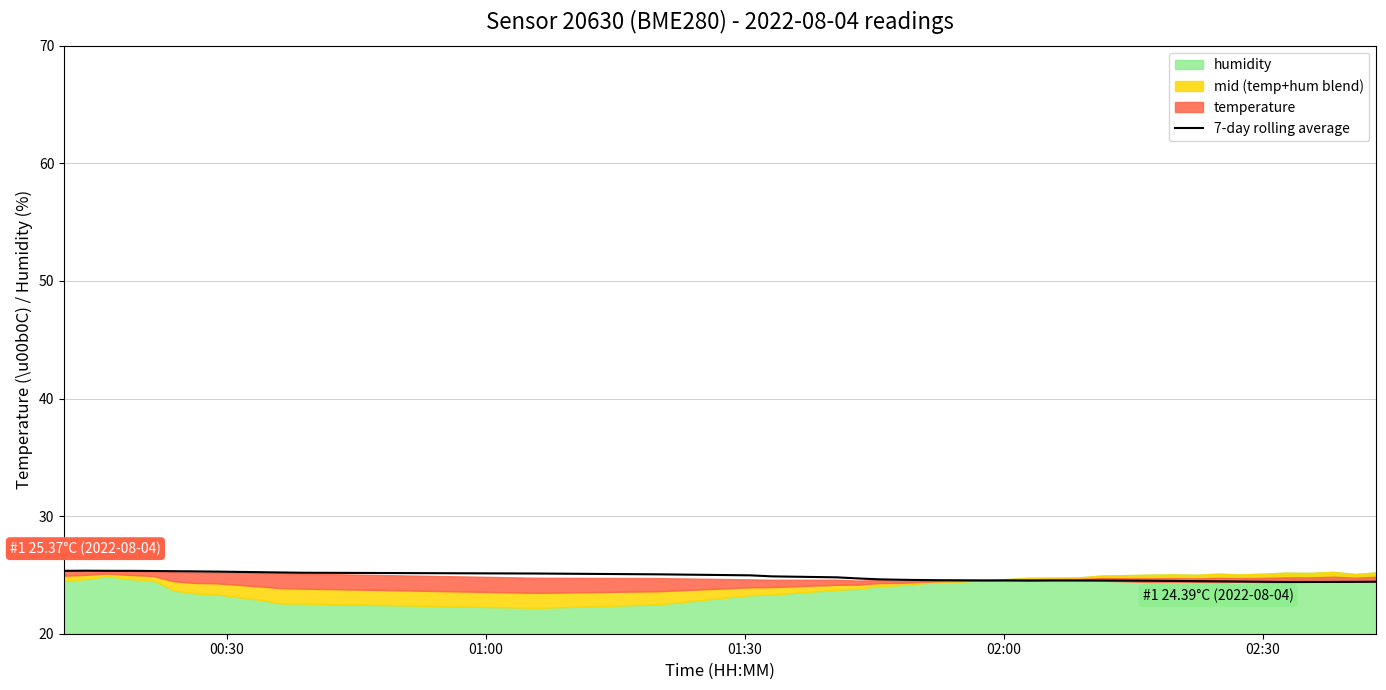

What is the sum of all values?

991.9